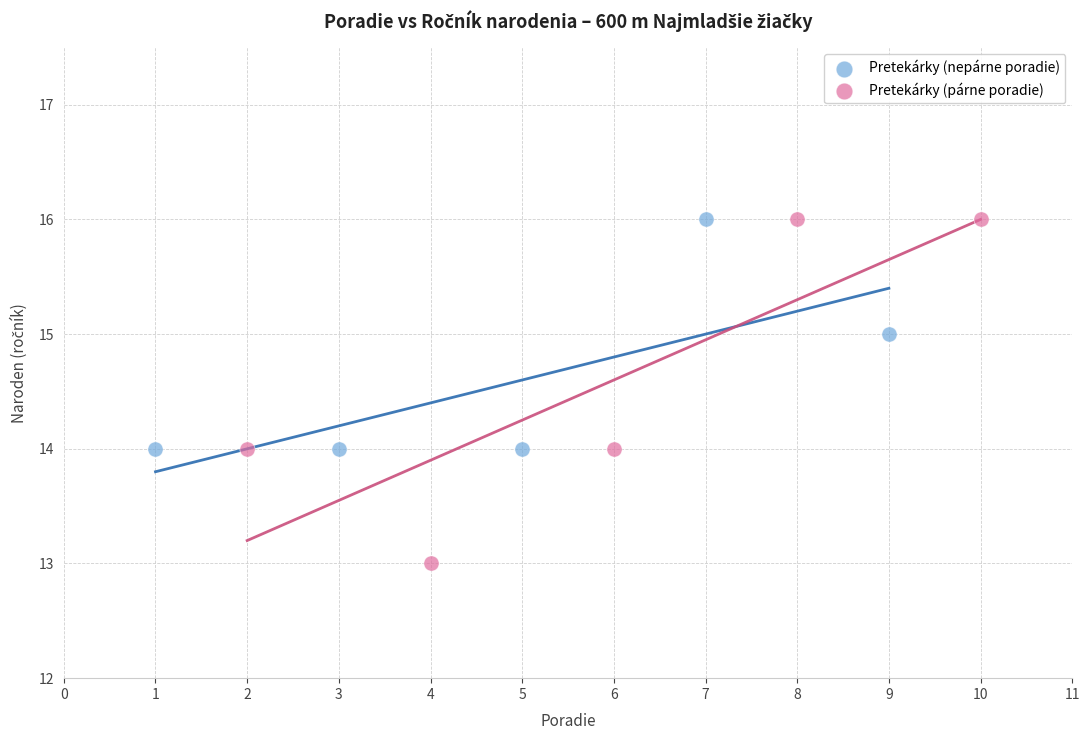

Which series reaches the minimum Y coordinate?

Pretekárky (párne poradie)